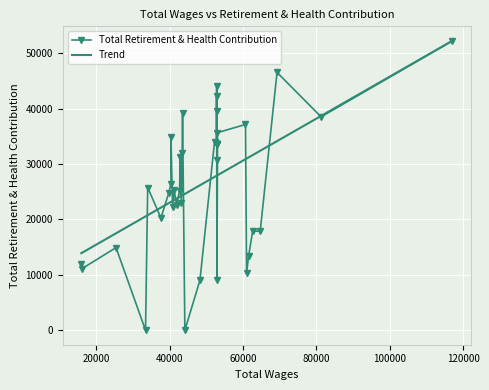

What is the difference between the second highest and minimum values?

46535